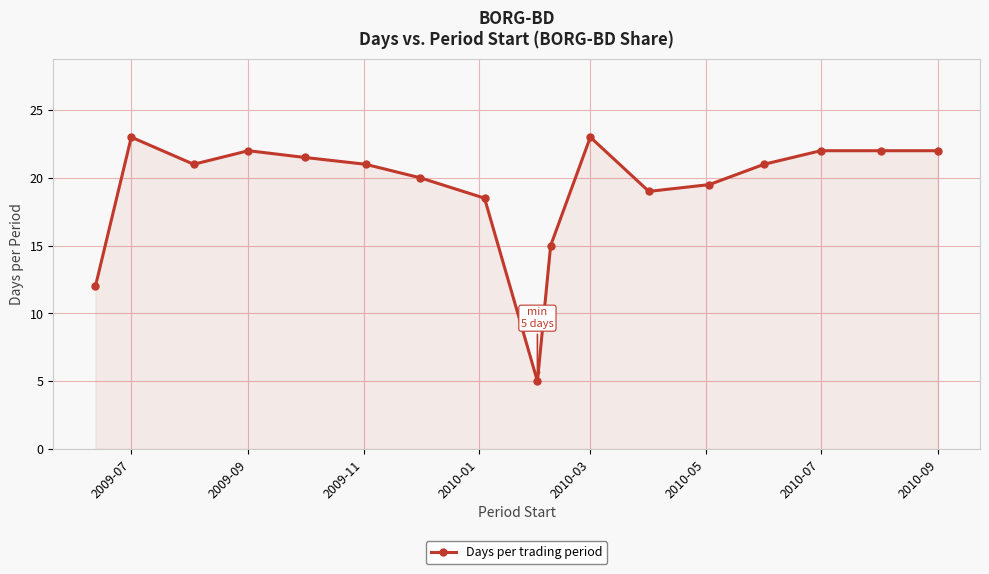

True or false: there are more than 0 points higher than both neighbors.

True